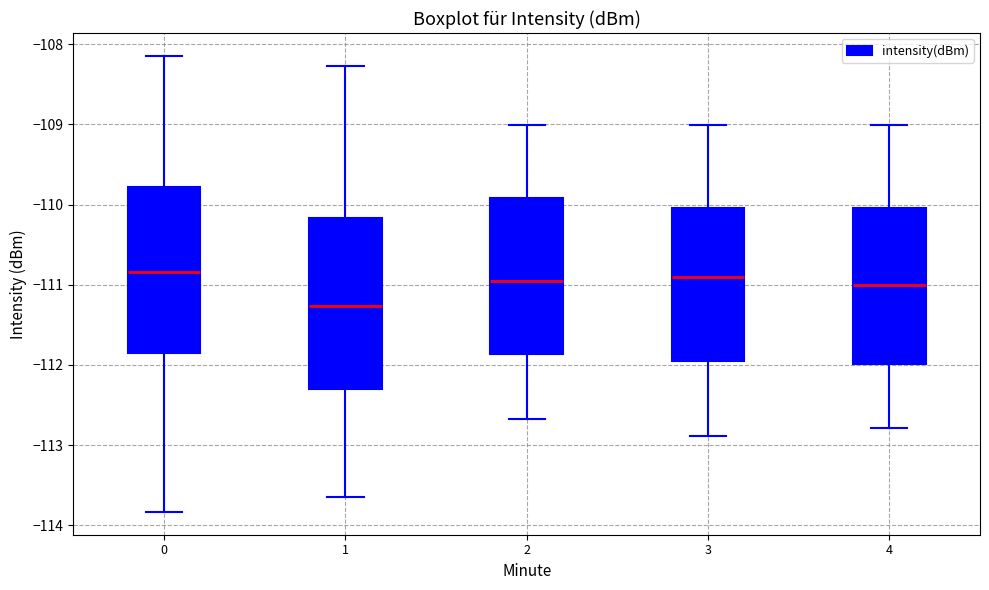

Where does the median line of the box at x = 2 sit on the y-axis? The values are not printed on the chart, so give them approximately, as read against the axis.

-111.0